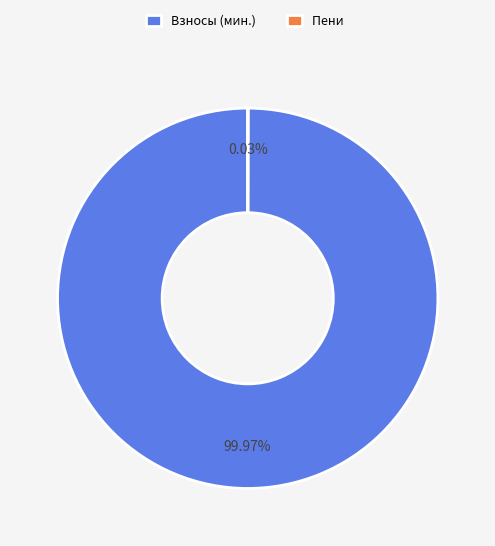

What is the largest slice in the pie chart?

Взносы (мин.)